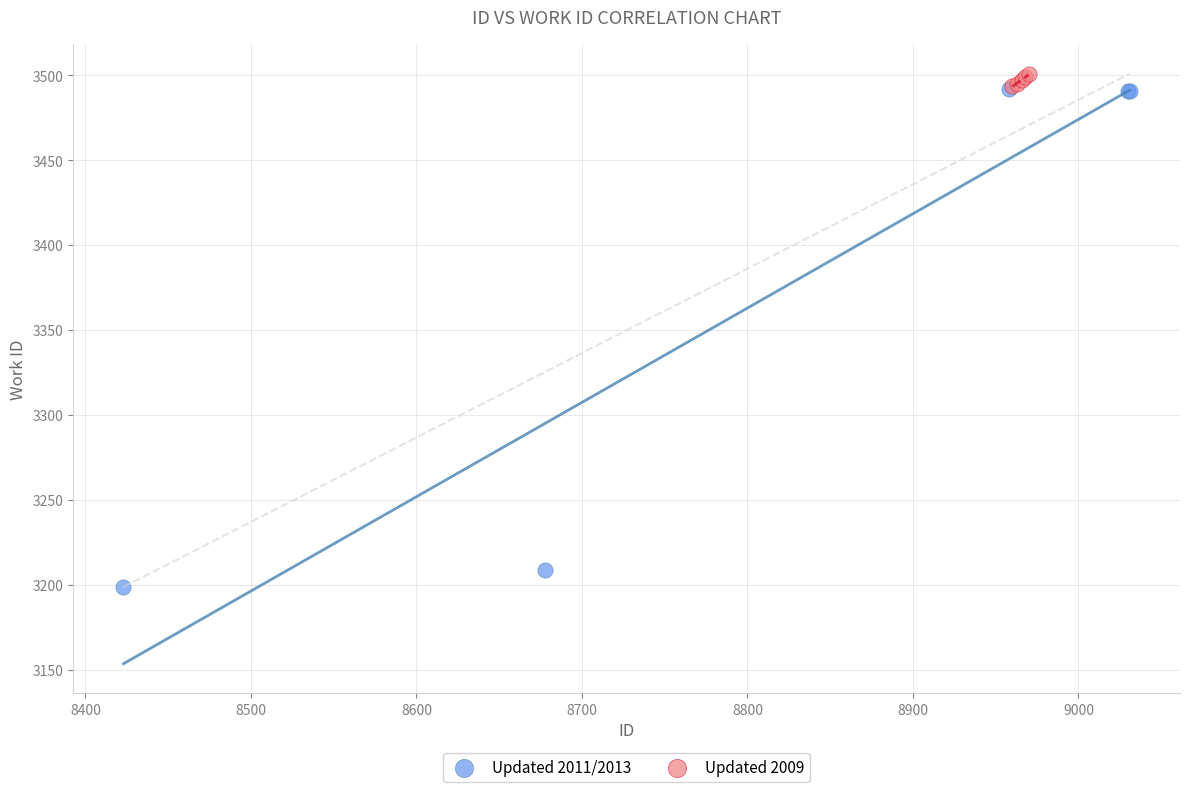

Which series has the widest spread of Y values?

Updated 2011/2013